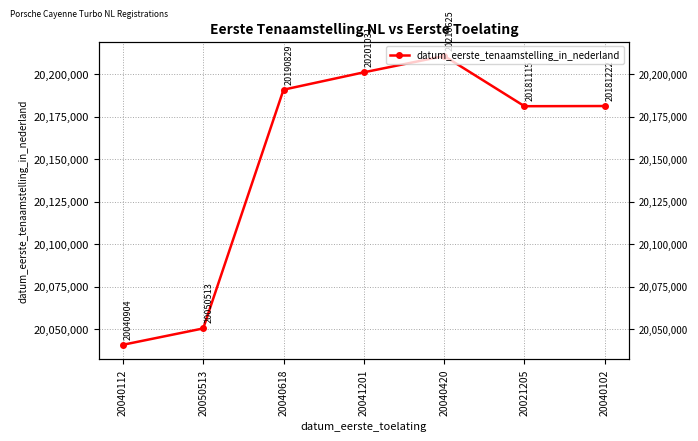

Reading right to left, what are all the values shown in this chart?

20040102=20181222	20021205=20181115	20040420=20210625	20041201=20201031	20040618=20190829	20050513=20050513	20040112=20040904